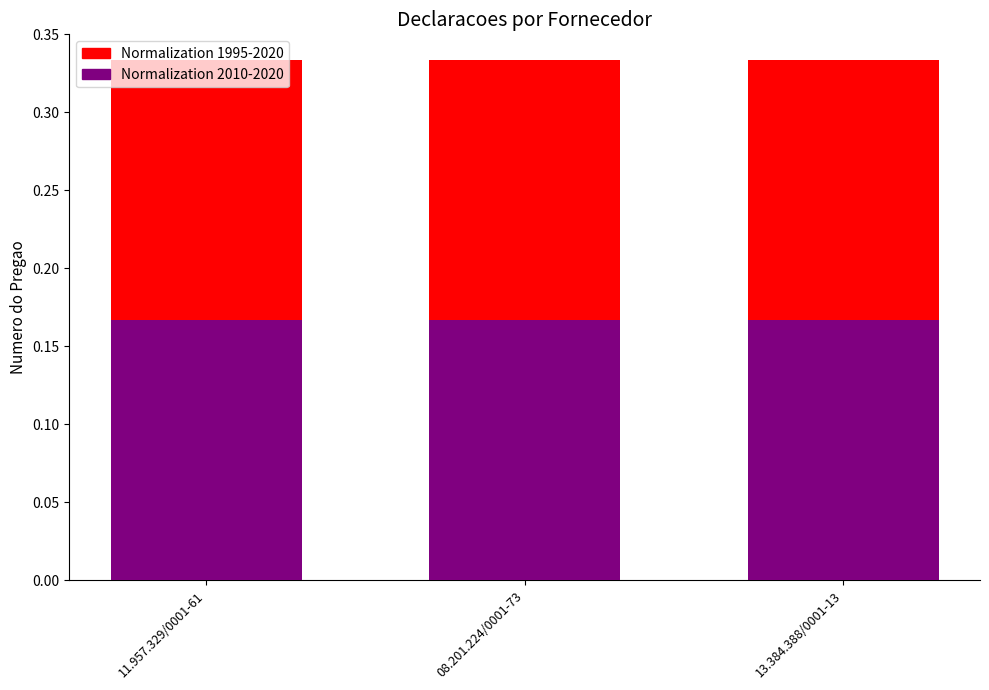

At which label does Normalization 2010-2020 reach its peak?

11.957.329/0001-61